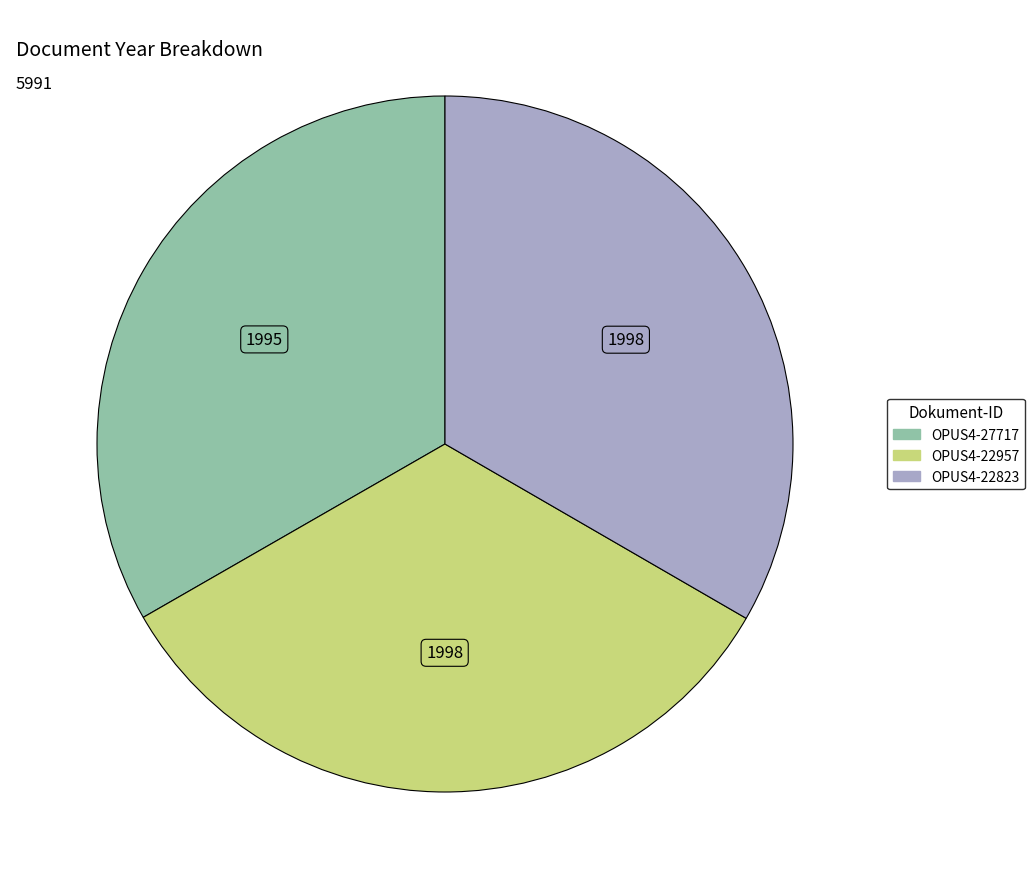

Is it true that OPUS4-27717 is 45% of the pie?

False